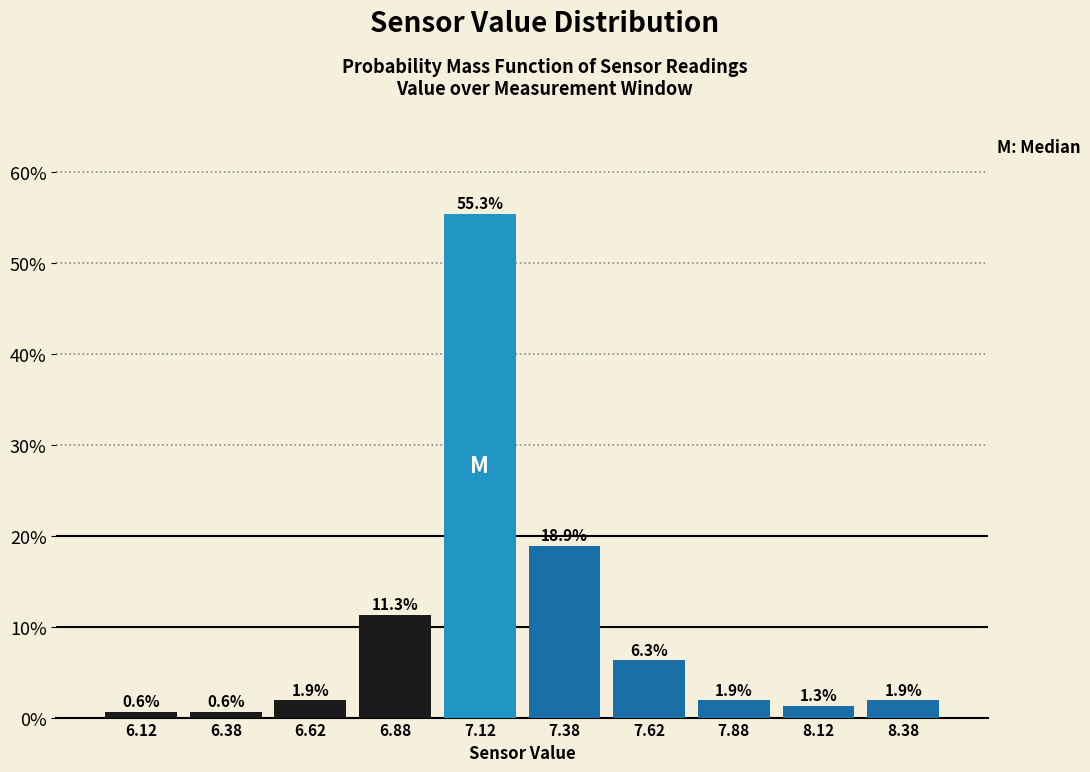

How tall is the bar that spans 7.75 to 8.00 on the x-axis?

1.9